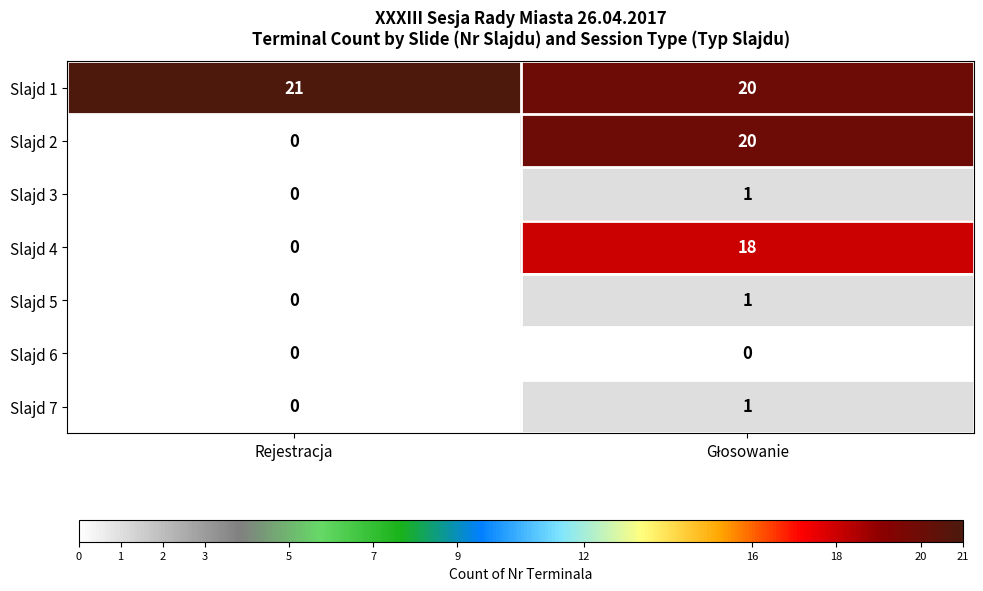

Is the value of Slajd 1 at Rejestracja greater than the value of Slajd 3 at Rejestracja?

Yes